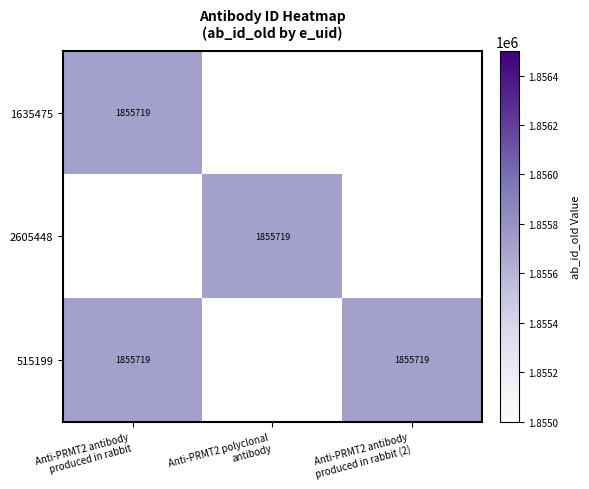

At which label is 515199 closest to 927859?

Anti-PRMT2 polyclonal antibody